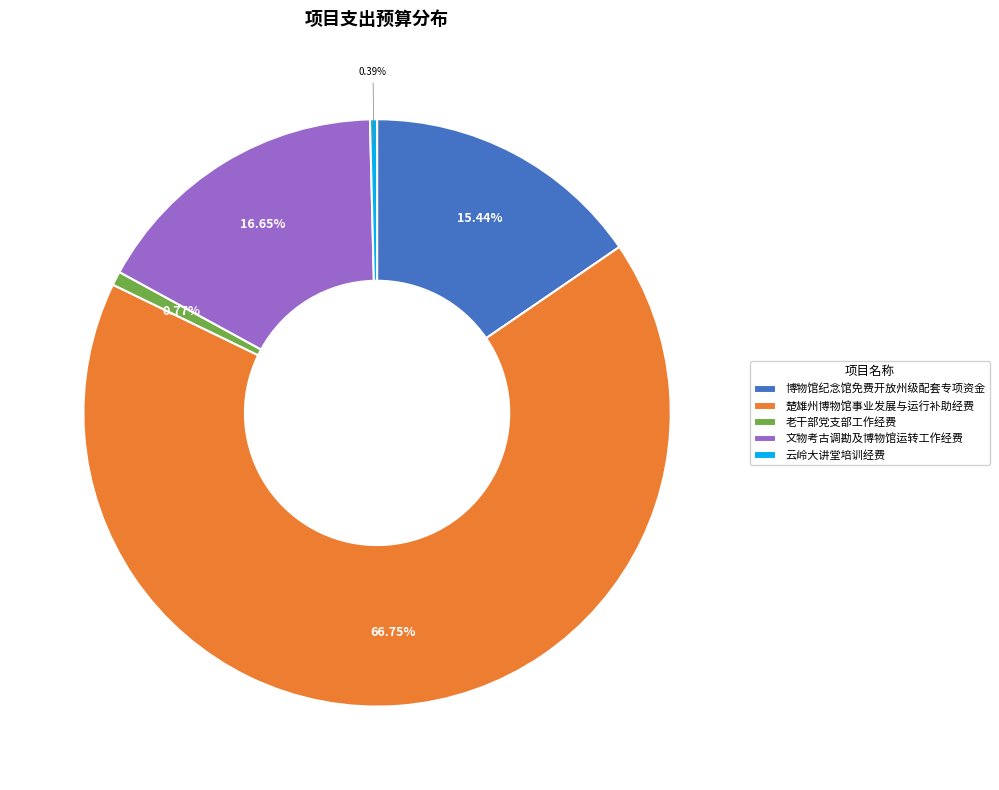

Approximately how many times larger is the value at 楚雄州博物馆事业发展与运行补助经费 compared to 博物馆纪念馆免费开放州级配套专项资金?

4.3